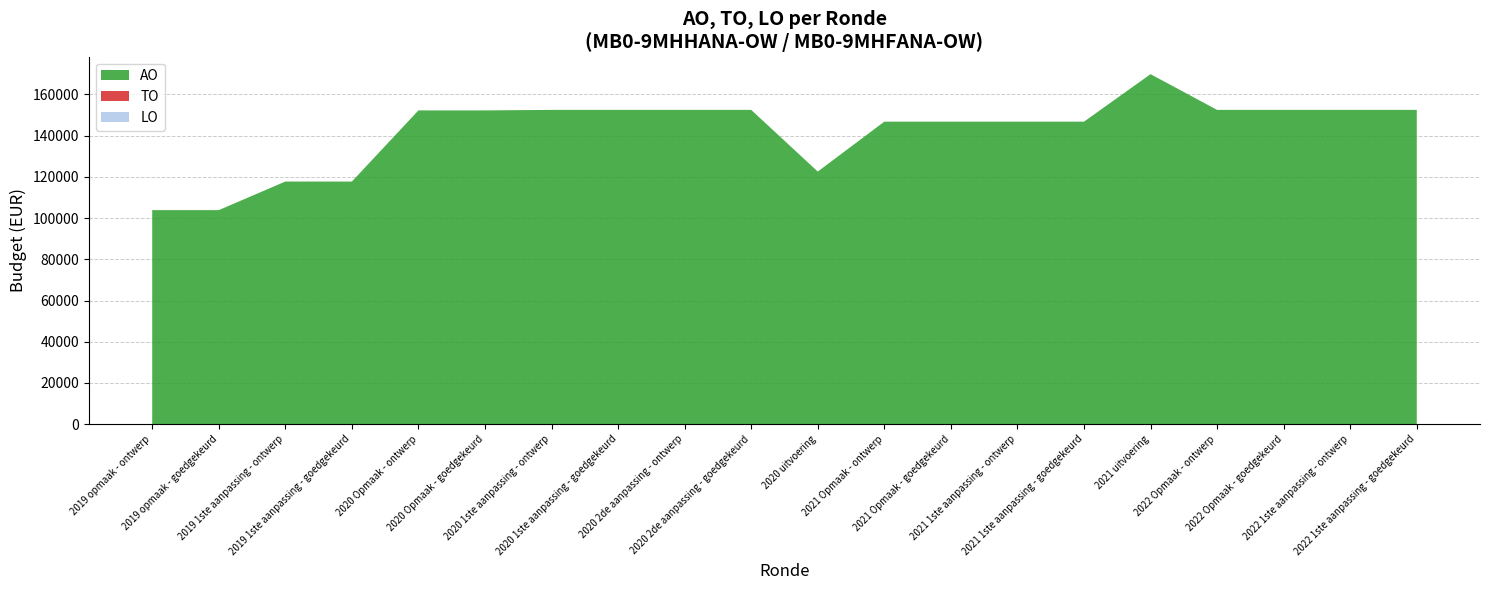

Reading left to right, transcribe all the data shown in this chart.

AO: 2019 opmaak - ontwerp=103864	2019 opmaak - goedgekeurd=103864	2019 1ste aanpassing - ontwerp=117733	2019 1ste aanpassing - goedgekeurd=117733	2020 Opmaak - ontwerp=152253	2020 Opmaak - goedgekeurd=152253	2020 1ste aanpassing - ontwerp=152503	2020 1ste aanpassing - goedgekeurd=152503	2020 2de aanpassing - ontwerp=152503	2020 2de aanpassing - goedgekeurd=152503	2020 uitvoering=122574	2021 Opmaak - ontwerp=146796	2021 Opmaak - goedgekeurd=146796	2021 1ste aanpassing - ontwerp=146796	2021 1ste aanpassing - goedgekeurd=146796	2021 uitvoering=169841	2022 Opmaak - ontwerp=152503	2022 Opmaak - goedgekeurd=152503	2022 1ste aanpassing - ontwerp=152503	2022 1ste aanpassing - goedgekeurd=152503
TO: 2019 opmaak - ontwerp=0	2019 opmaak - goedgekeurd=0	2019 1ste aanpassing - ontwerp=0	2019 1ste aanpassing - goedgekeurd=0	2020 Opmaak - ontwerp=0	2020 Opmaak - goedgekeurd=0	2020 1ste aanpassing - ontwerp=0	2020 1ste aanpassing - goedgekeurd=0	2020 2de aanpassing - ontwerp=0	2020 2de aanpassing - goedgekeurd=0	2020 uitvoering=0	2021 Opmaak - ontwerp=0	2021 Opmaak - goedgekeurd=0	2021 1ste aanpassing - ontwerp=0	2021 1ste aanpassing - goedgekeurd=0	2021 uitvoering=0	2022 Opmaak - ontwerp=0	2022 Opmaak - goedgekeurd=0	2022 1ste aanpassing - ontwerp=0	2022 1ste aanpassing - goedgekeurd=0
LO: 2019 opmaak - ontwerp=0	2019 opmaak - goedgekeurd=0	2019 1ste aanpassing - ontwerp=0	2019 1ste aanpassing - goedgekeurd=0	2020 Opmaak - ontwerp=0	2020 Opmaak - goedgekeurd=0	2020 1ste aanpassing - ontwerp=0	2020 1ste aanpassing - goedgekeurd=0	2020 2de aanpassing - ontwerp=0	2020 2de aanpassing - goedgekeurd=0	2020 uitvoering=0	2021 Opmaak - ontwerp=0	2021 Opmaak - goedgekeurd=0	2021 1ste aanpassing - ontwerp=0	2021 1ste aanpassing - goedgekeurd=0	2021 uitvoering=0	2022 Opmaak - ontwerp=0	2022 Opmaak - goedgekeurd=0	2022 1ste aanpassing - ontwerp=0	2022 1ste aanpassing - goedgekeurd=0